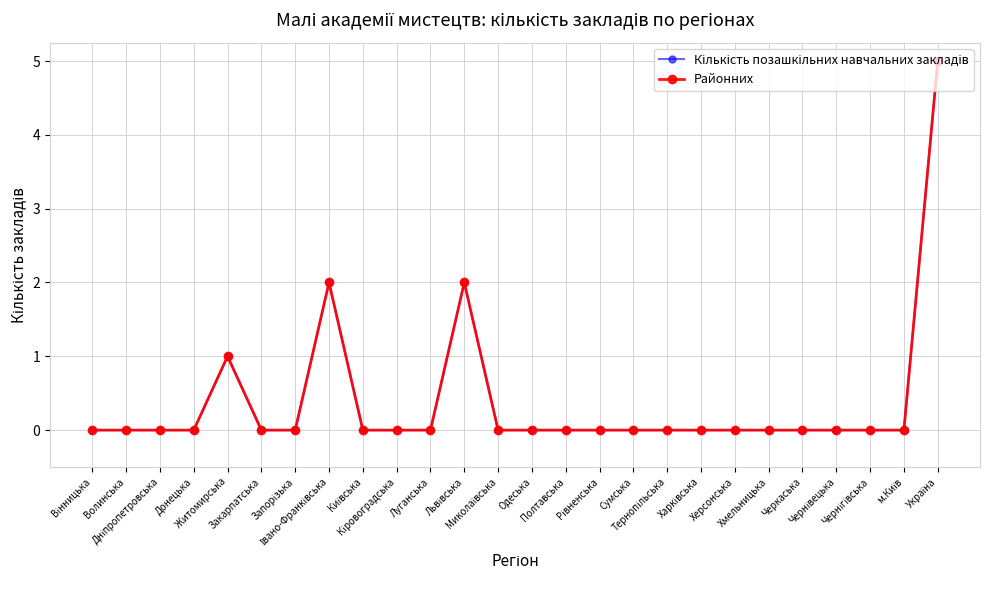

What is the sum of all Кількість позашкільних навчальних закладів values?

10